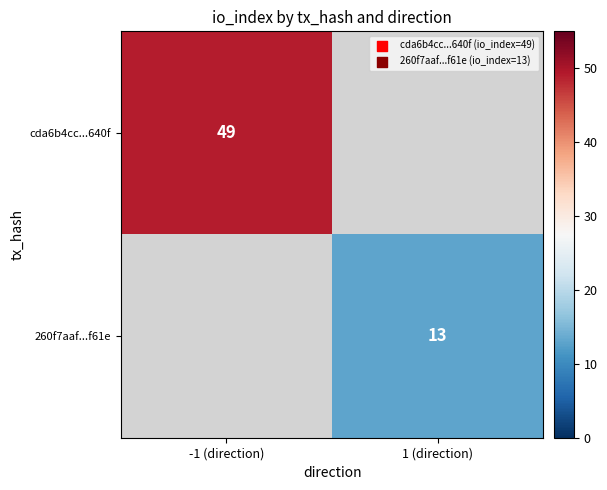

True or false: 260f7aaf...f61e has a value of 6.0 at 1 (direction).

False